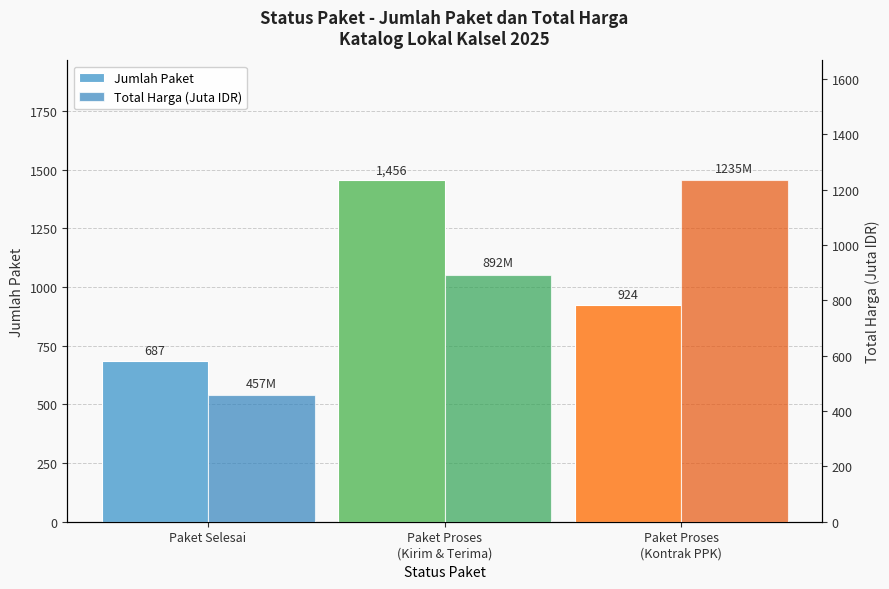

What is the highest value of the Jumlah Paket series?

1456.0